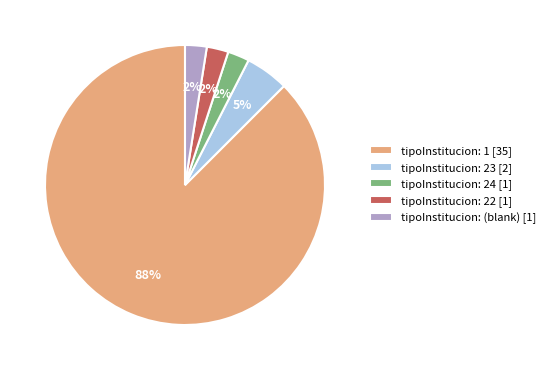

True or false: tipoInstitucion: 23 [2] accounts for 5% of the total.

True